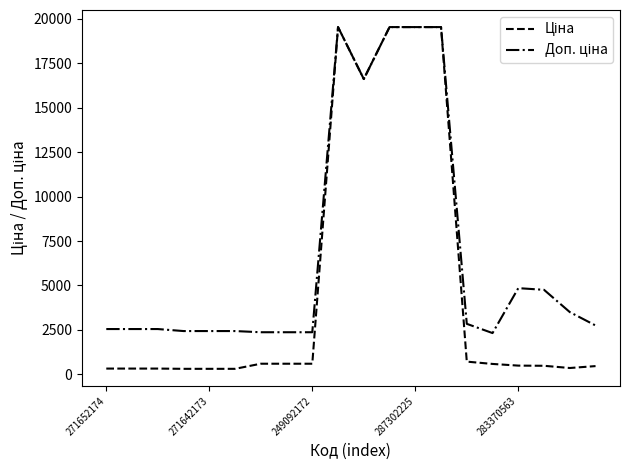

What is the greatest value displayed?

19542.7